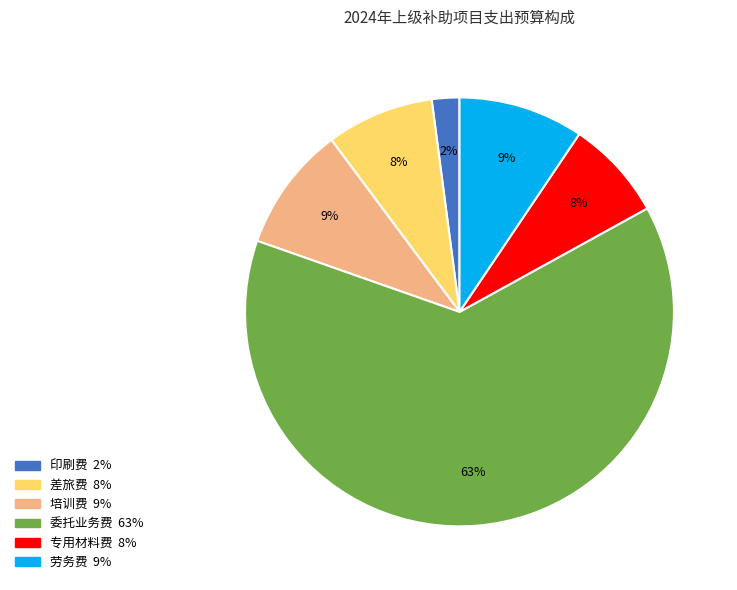

To the nearest percent, what is the average slice percentage?

17%